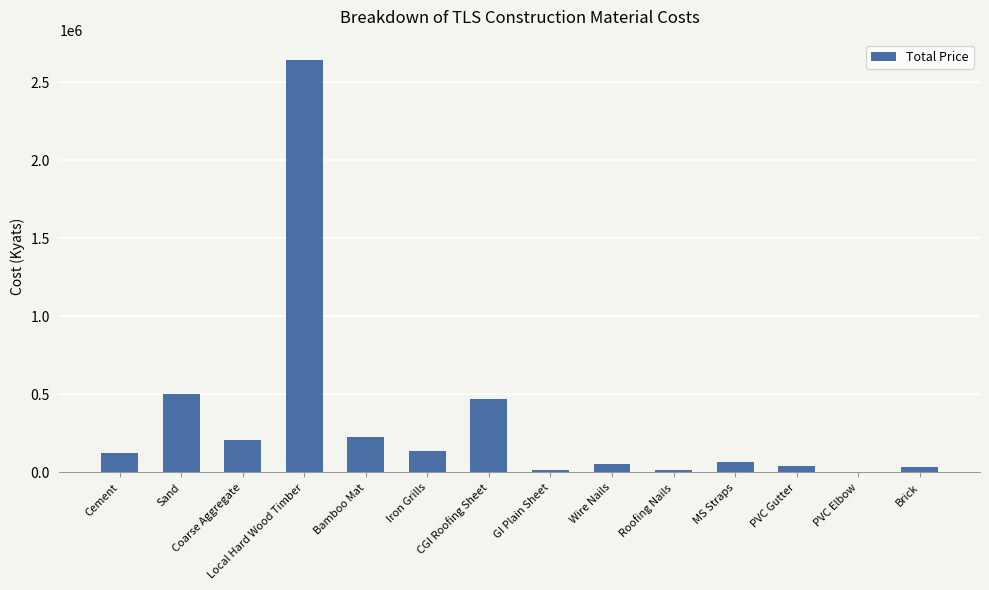

Count the number of categories in the chart.

14